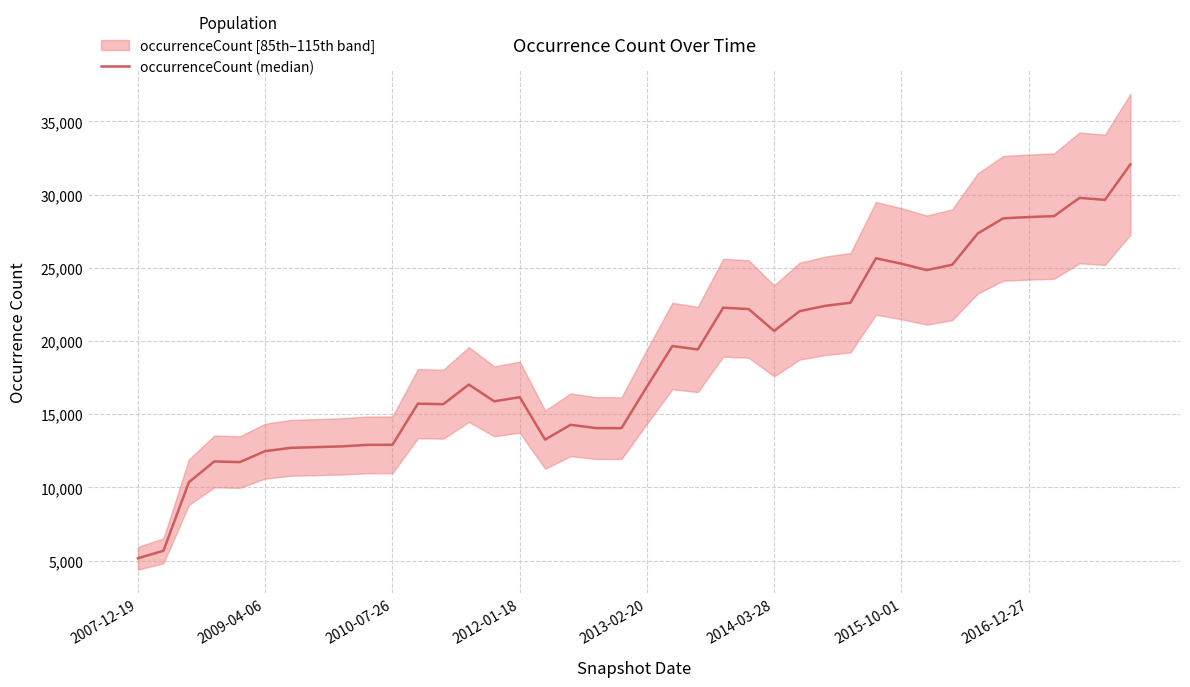

What is the difference between the maximum and second lowest values?

26389